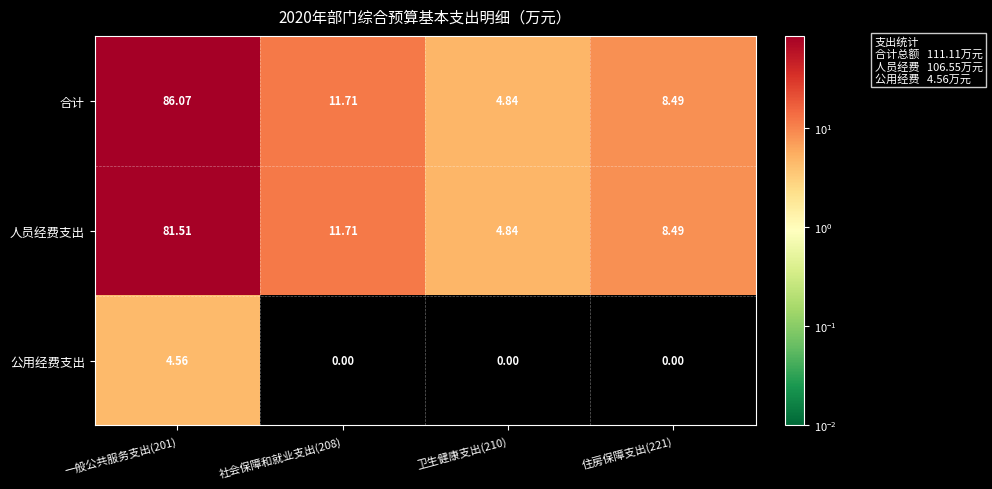

Which series has the widest spread of values?

合计